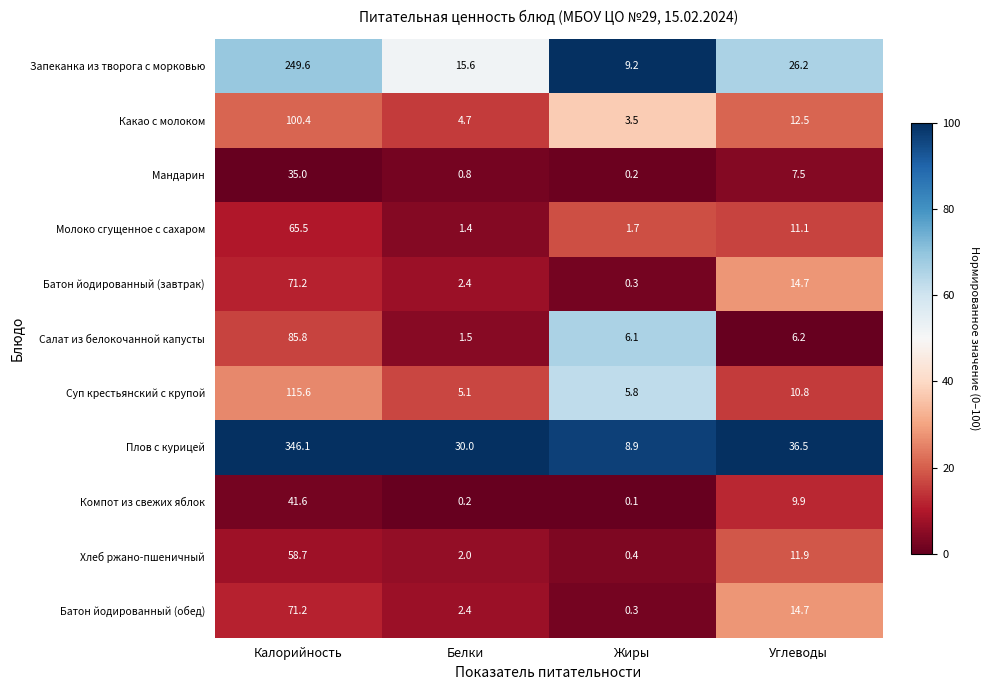

What is the total value across all series at Белки?

66.1